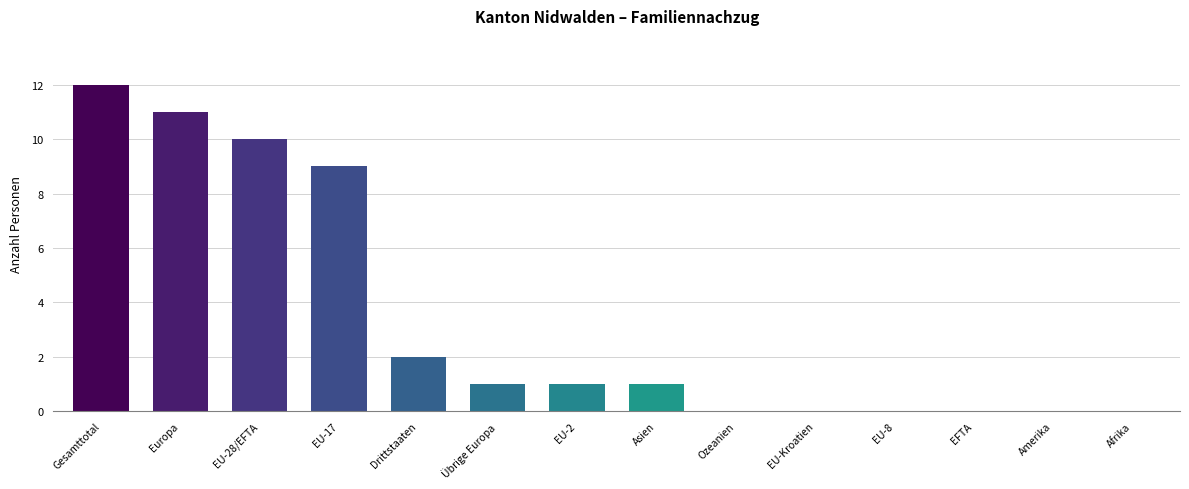

Read the value at Gesamttotal.

12